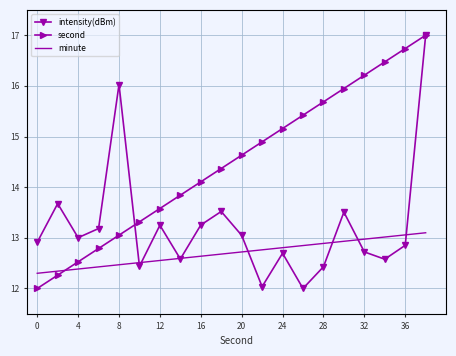

What is the lowest value of the intensity(dBm) series?

12.0